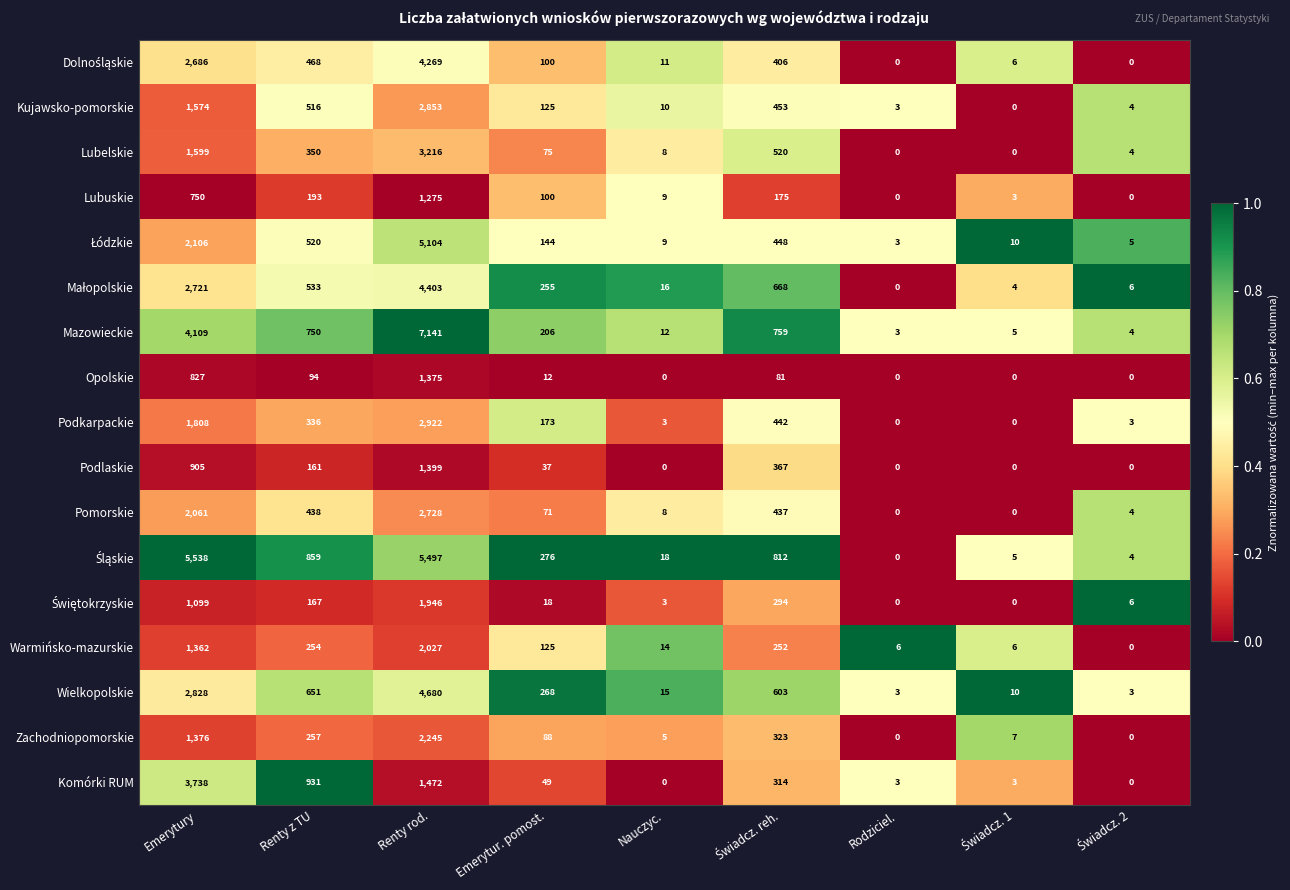

At which category is the sum across all series the highest?

Renty rod.